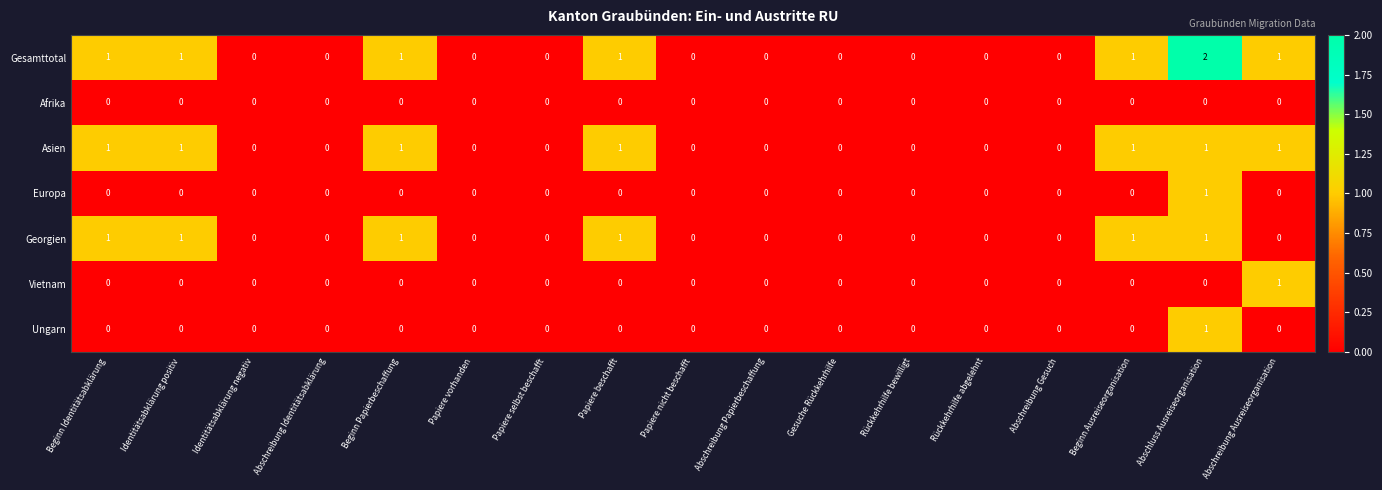

Which series has the largest total across all categories?

Gesamttotal